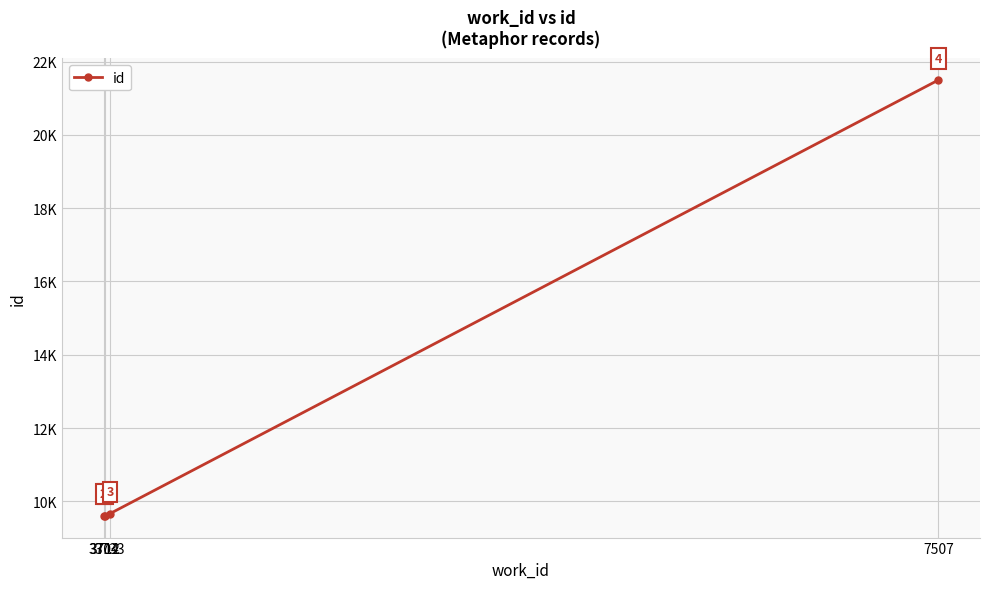

Reading left to right, list all the values displayed in this chart.

9604	9605	9664	21496